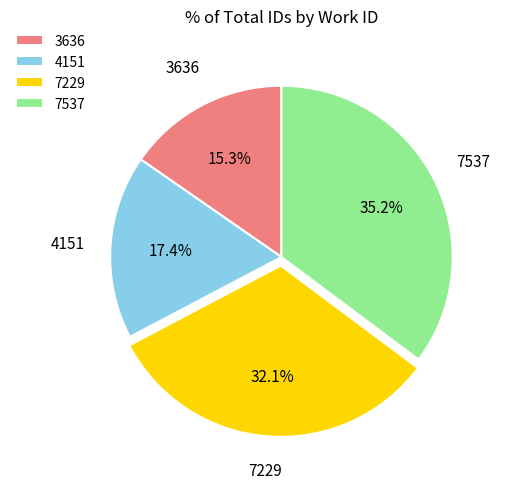

Count the number of slices in the pie.

4